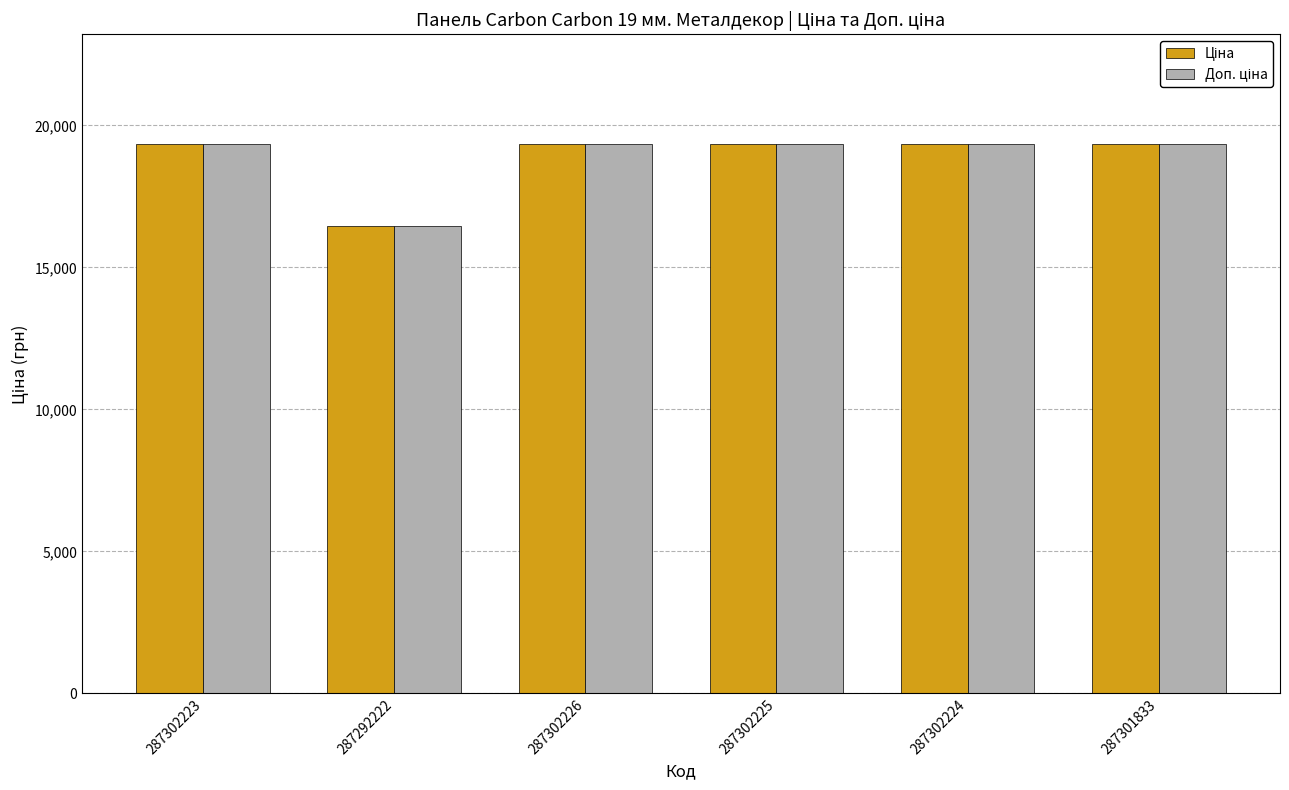

Which label corresponds to the smallest value in the chart?

287292222